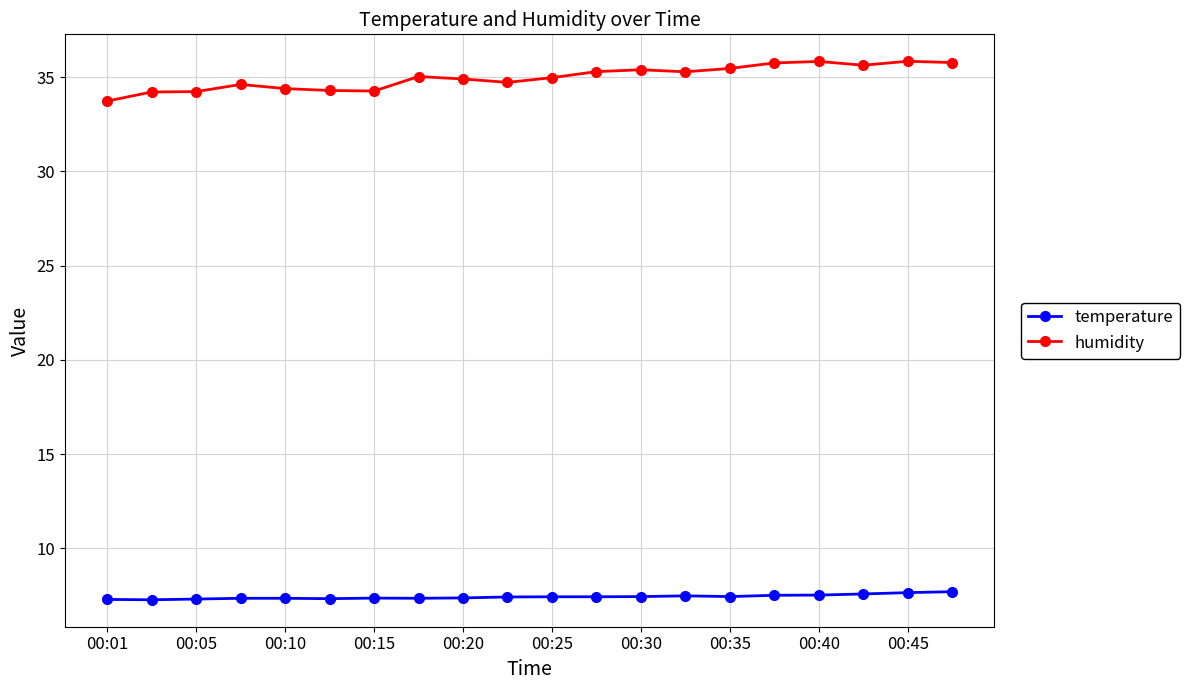

At how many categories does at least one series exceed 23?

20